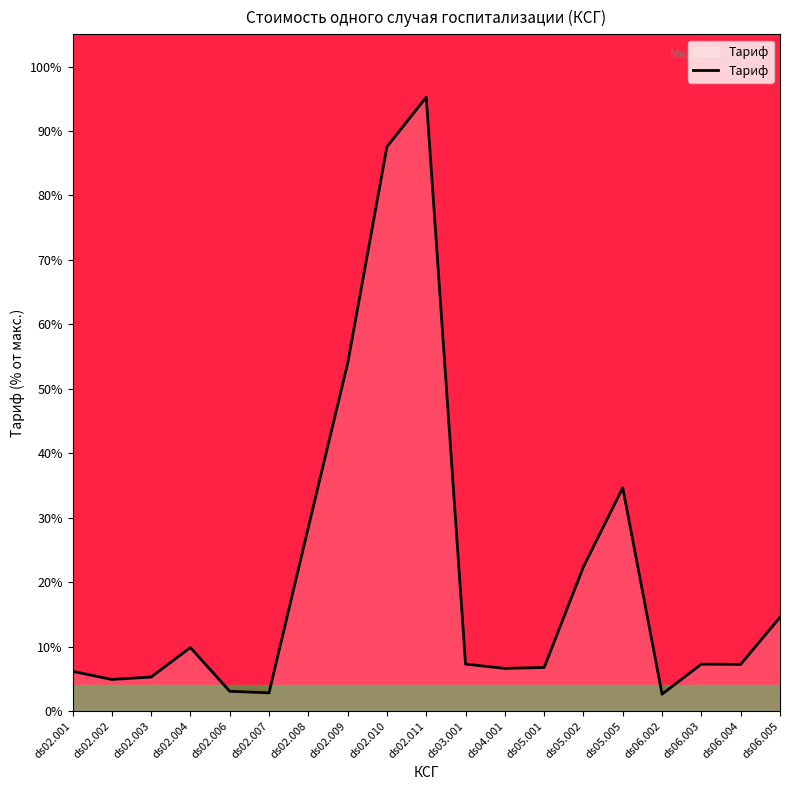

At which label is the value closest to 48?

ds02.009